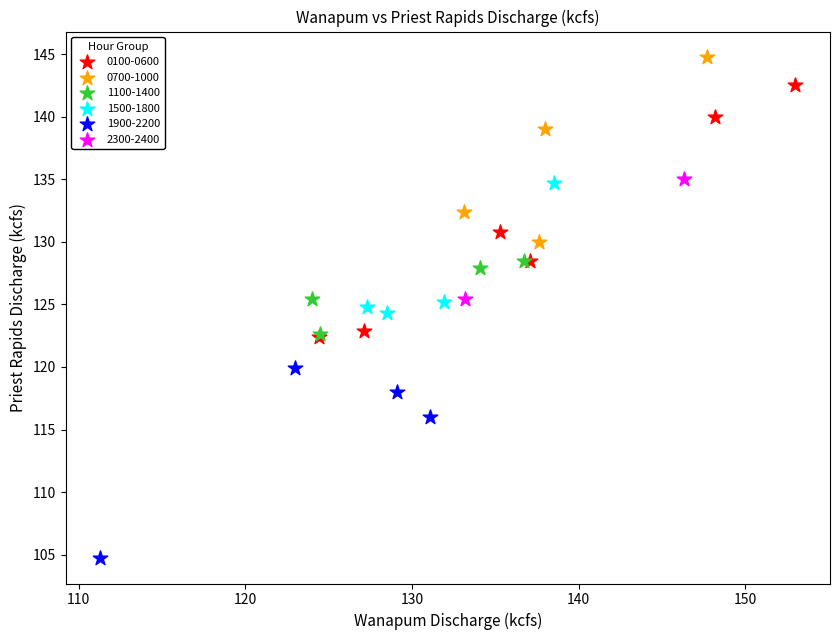

Which series reaches the maximum Y coordinate?

0700-1000